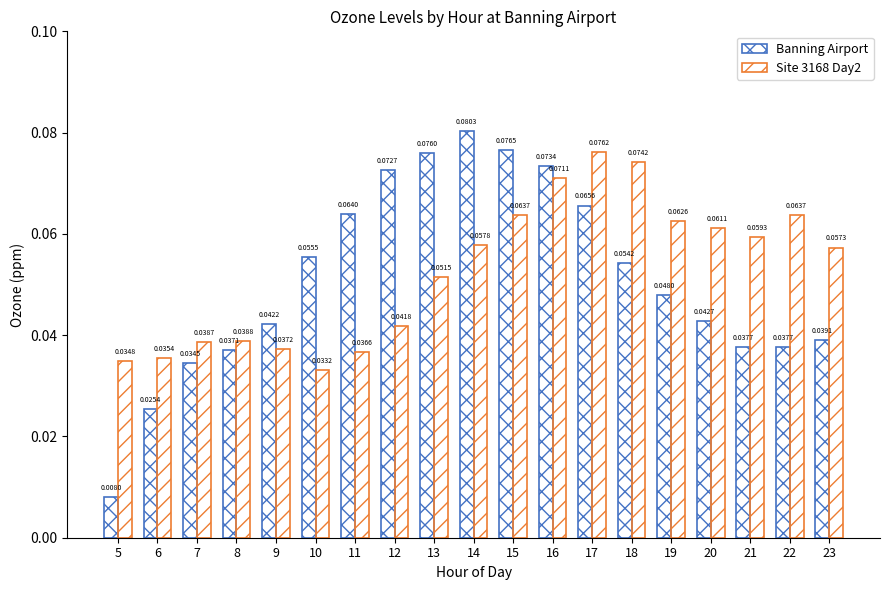

Reading right to left, extract all data points from this chart.

Banning Airport: 0.0	0.0	0.0	0.0	0.0	0.1	0.1	0.1	0.1	0.1	0.1	0.1	0.1	0.1	0.0	0.0	0.0	0.0	0.0
Site 3168 Day2: 0.1	0.1	0.1	0.1	0.1	0.1	0.1	0.1	0.1	0.1	0.1	0.0	0.0	0.0	0.0	0.0	0.0	0.0	0.0